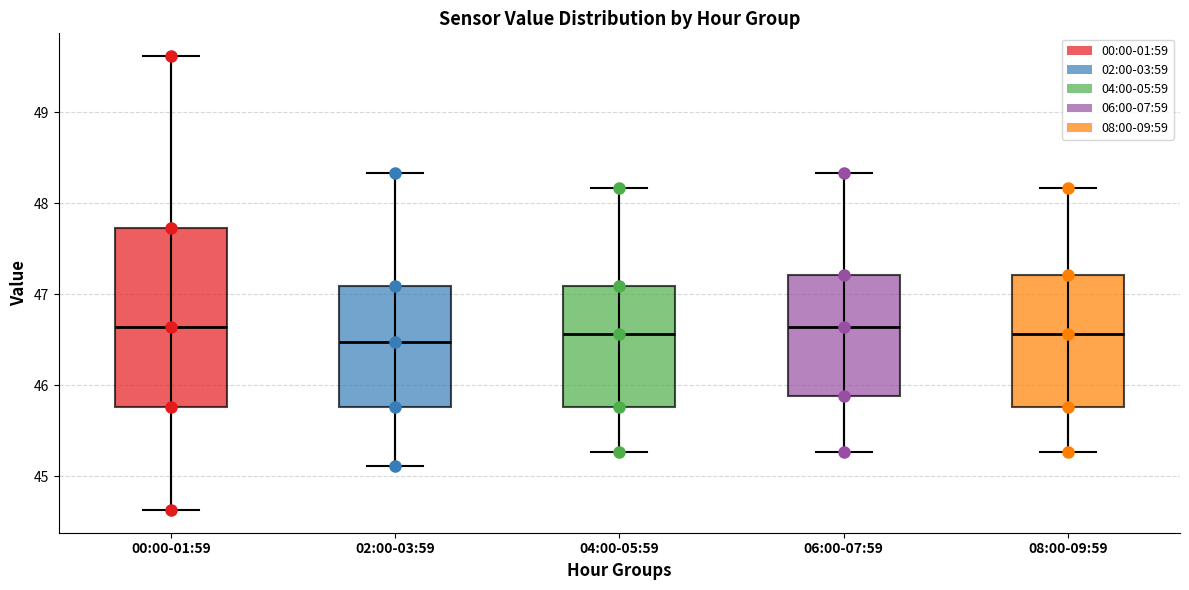

Where does the upper whisker of the box for 00:00-01:59 end on the y-axis? The values are not printed on the chart, so give them approximately, as read against the axis.

49.6